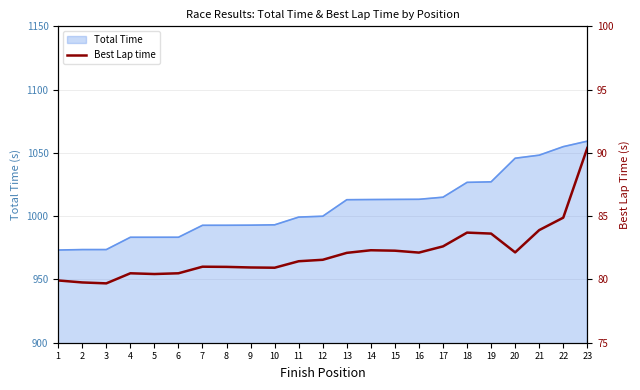

Is it true that Total Time equals 1054.9 at 22?

True